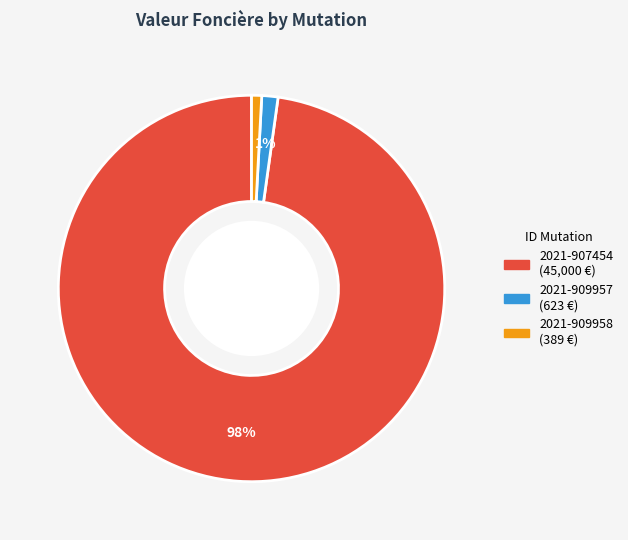

What is the majority slice?

2021-907454